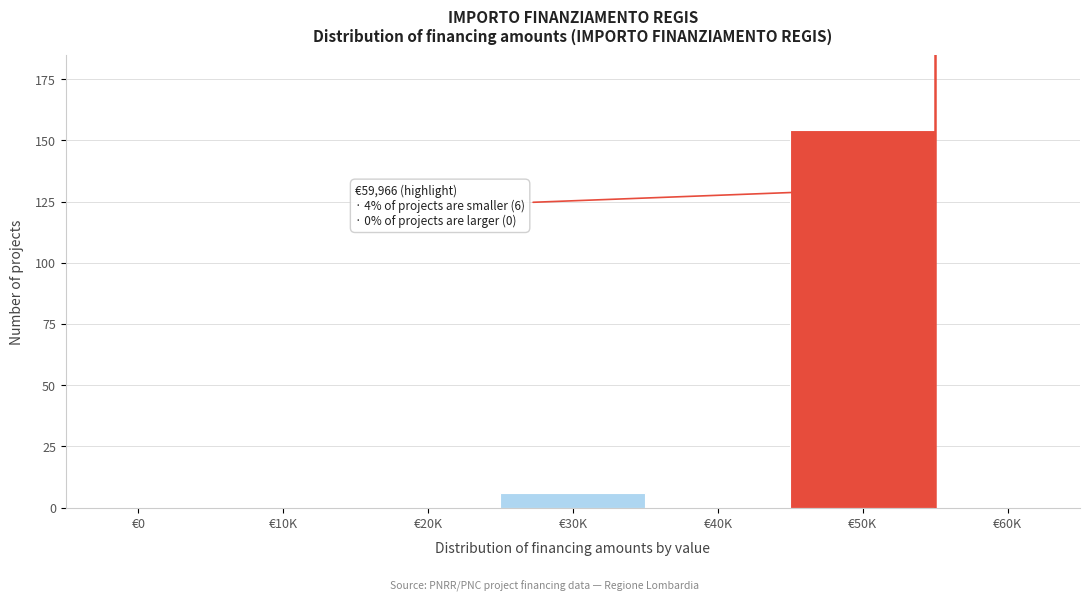

Reading left to right, transcribe all the data shown in this chart.

€0=0	€10K=0	€20K=0	€30K=6	€40K=0	€50K=154	€60K=0